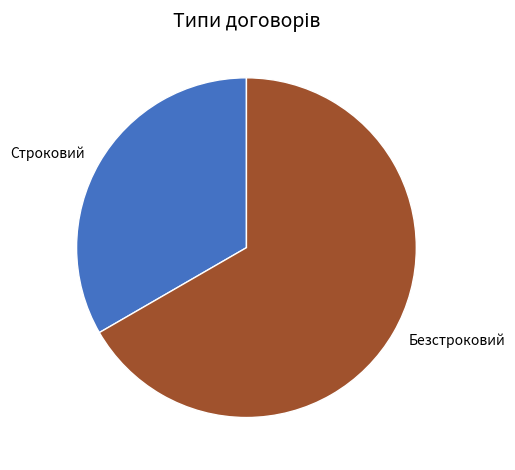

How many slices are in this pie chart?

2